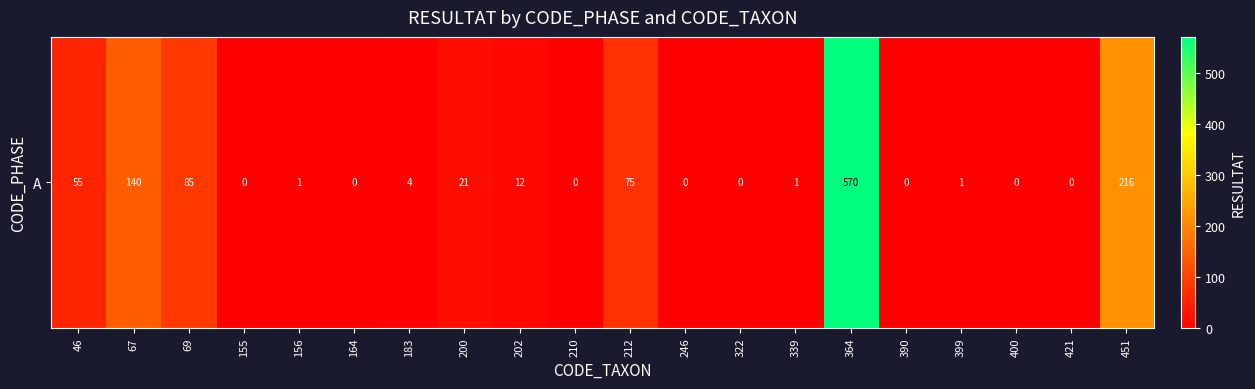

Reading left to right, list all the values displayed in this chart.

46=55	67=140	69=85	155=0	156=1	164=0	183=4	200=21	202=12	210=0	212=75	246=0	322=0	339=1	364=570	390=0	399=1	400=0	421=0	451=216